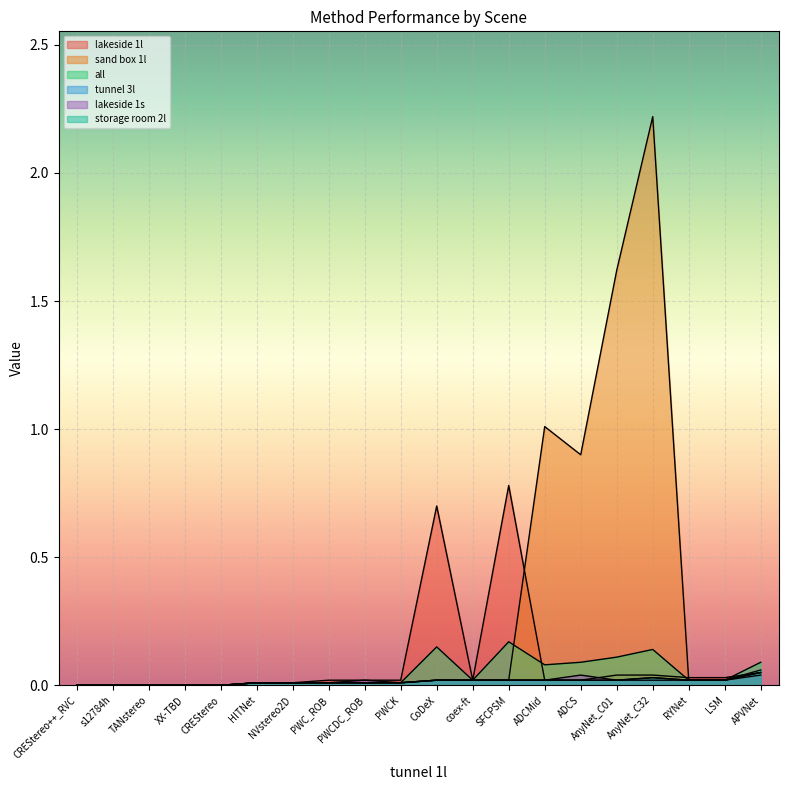

How many lines are shown in the chart?

6